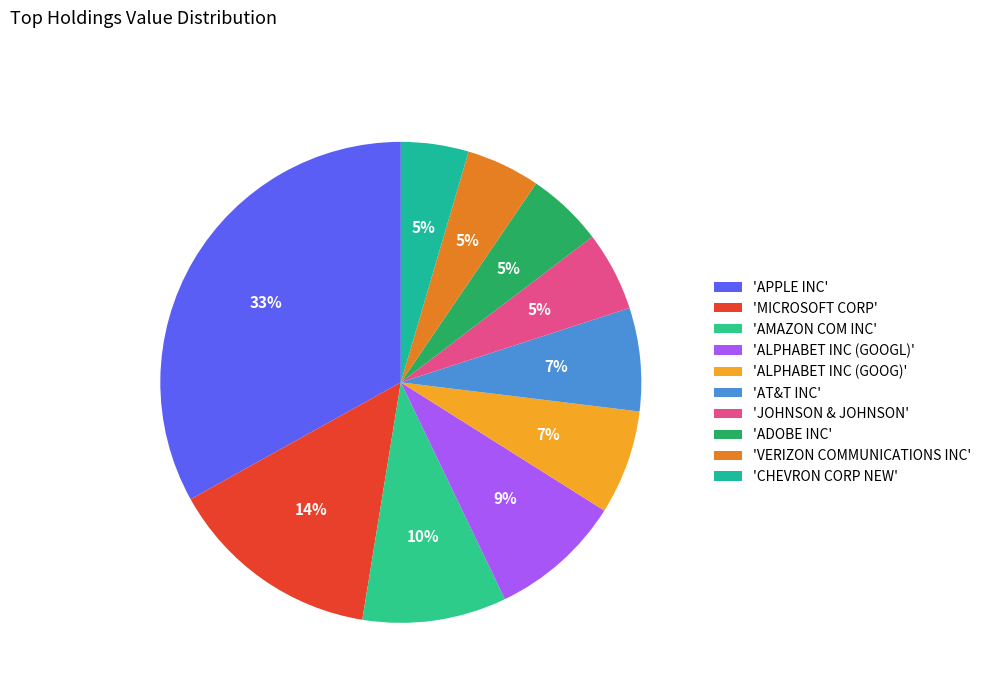

How many segments does this pie chart have?

10